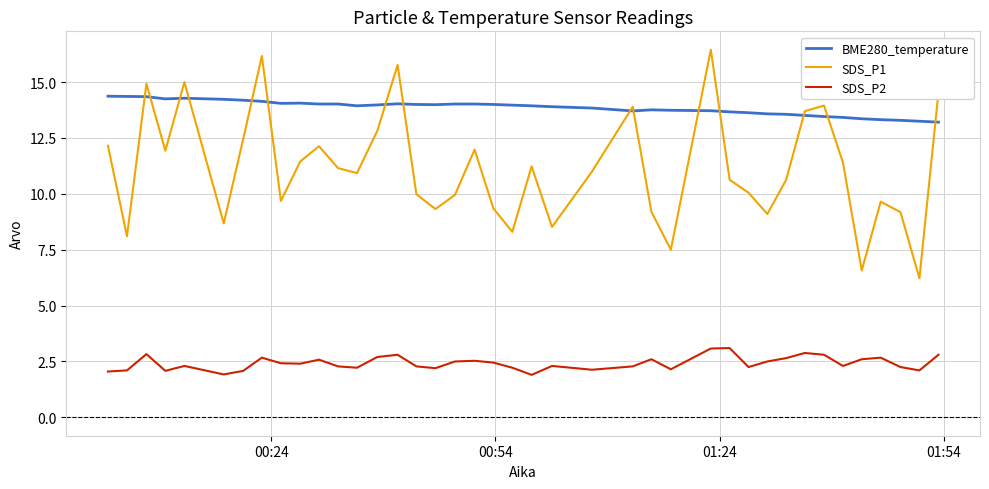

Which series has the largest range (max minus min)?

SDS_P1